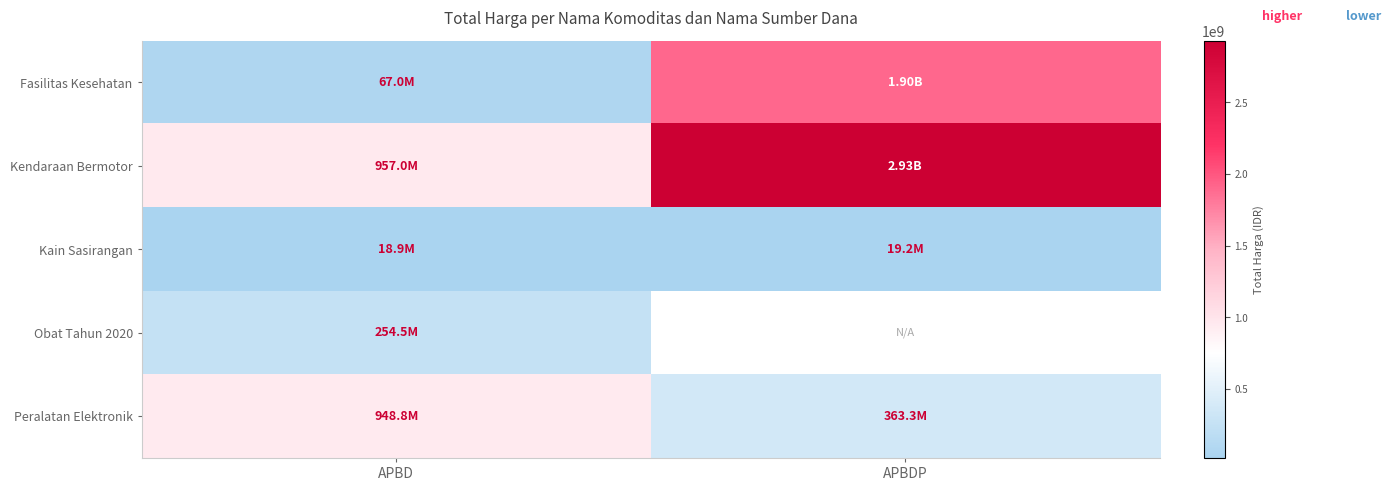

Is it true that Kendaraan Bermotor equals 4210193236.6 at APBDP?

False